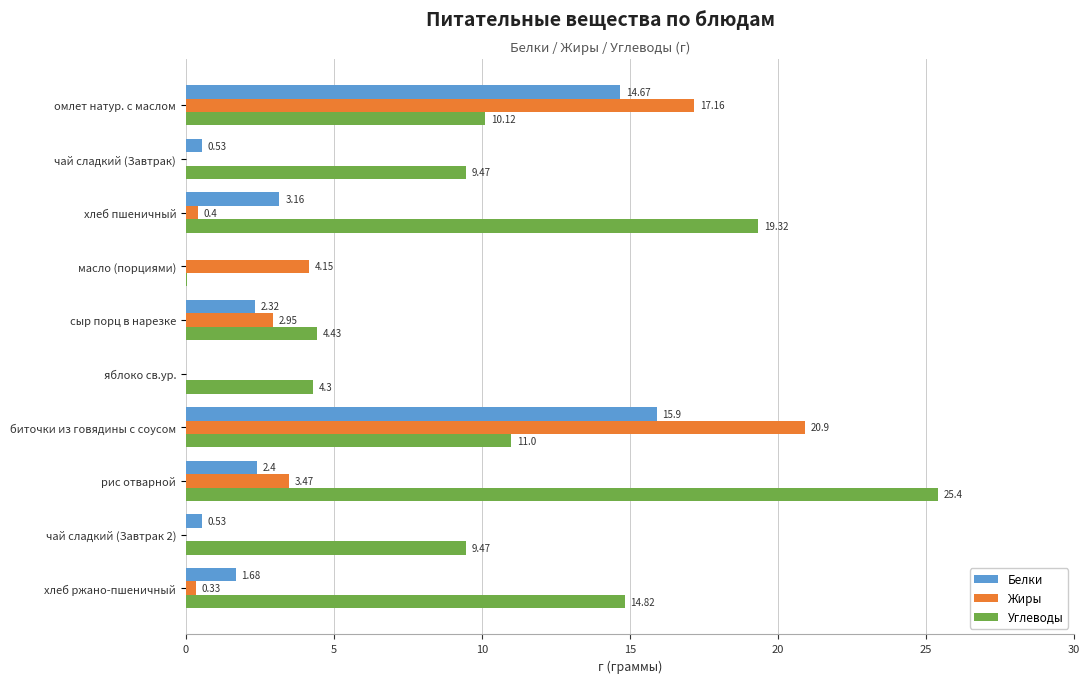

Between сыр порц в нарезке and чай сладкий (Завтрак 2), which series saw the biggest shift?

Углеводы